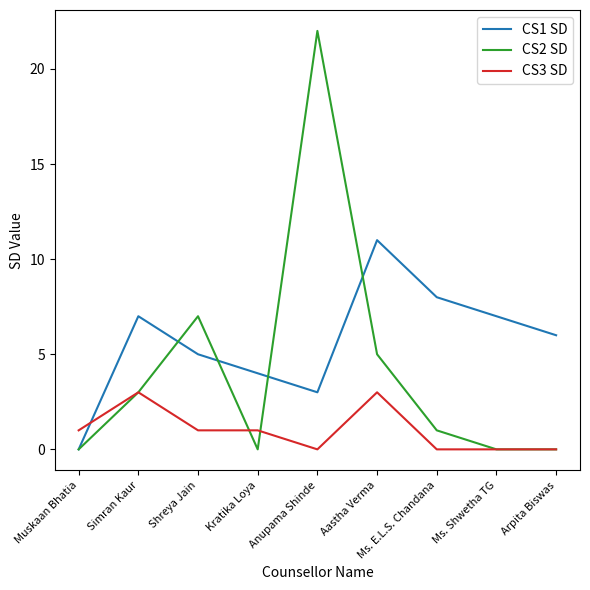

Is the value of CS1 SD at Aastha Verma greater than the value of CS2 SD at Anupama Shinde?

No